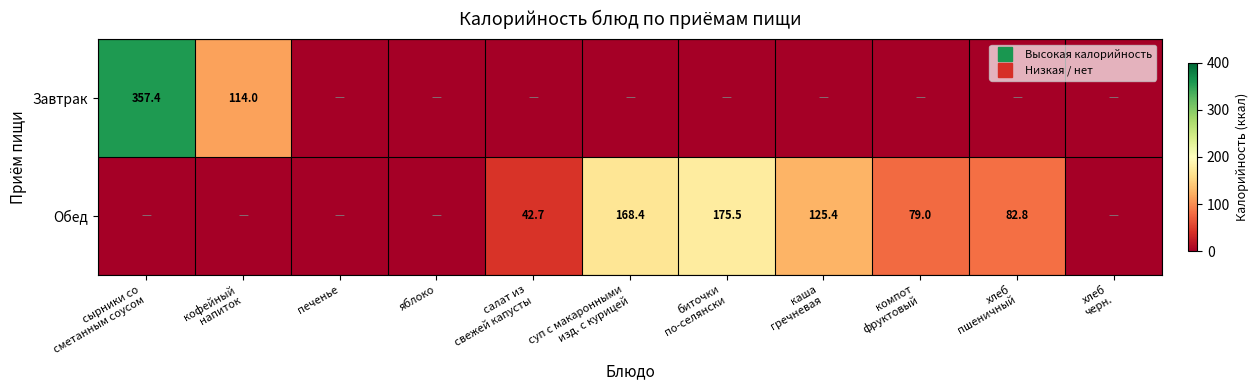

Is the value of Обед at сырники со сметанным соусом greater than the value of Завтрак at суп с макаронными изд. с курицей?

No